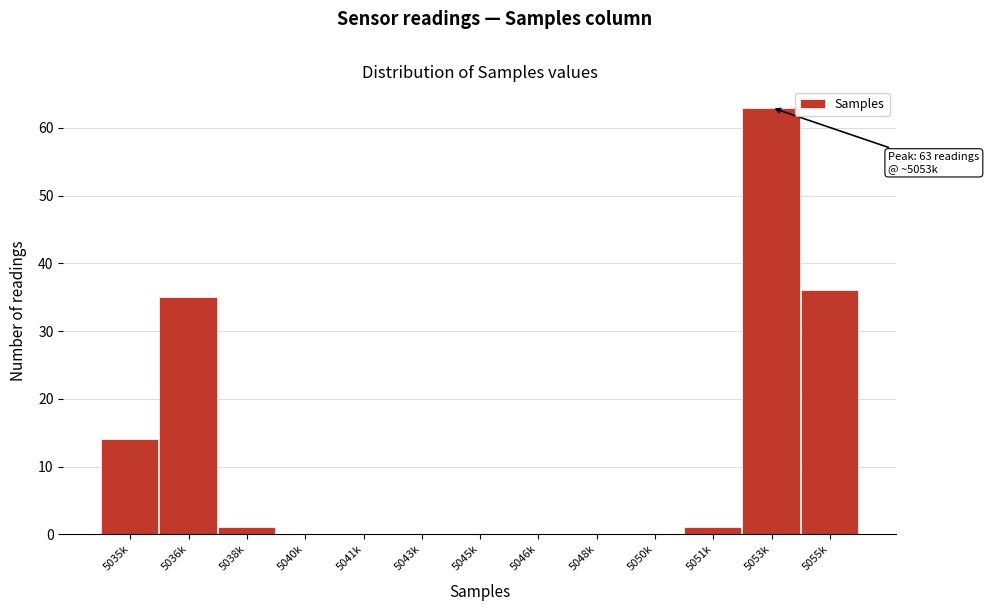

Reading right to left, extract all data points from this chart.

5055k=36	5053k=63	5051k=1	5050k=0	5048k=0	5046k=0	5045k=0	5043k=0	5041k=0	5040k=0	5038k=1	5036k=35	5035k=14